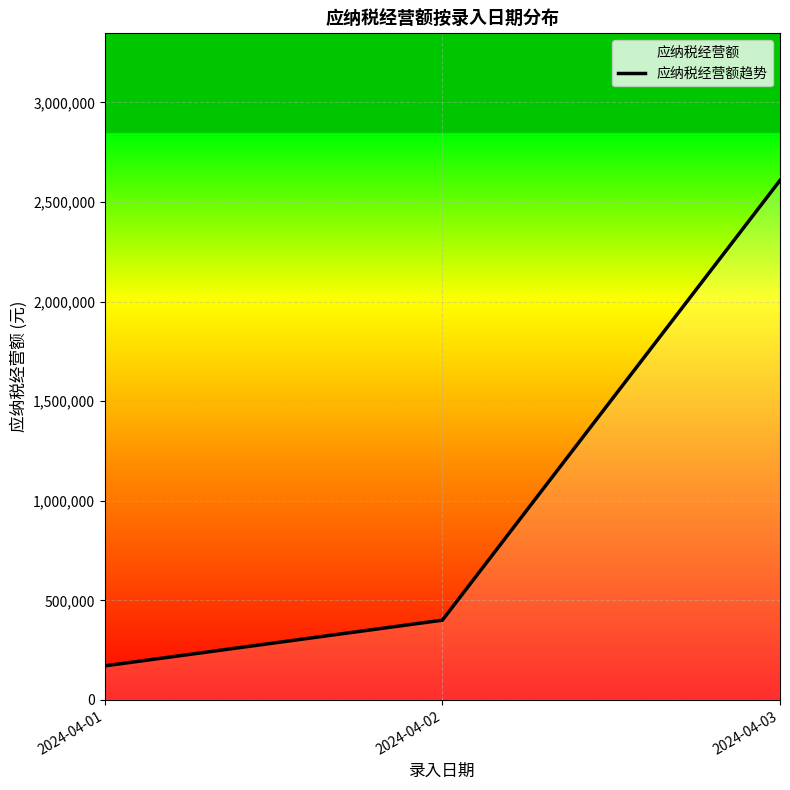

What is the value of the 1st point from the left?

171116.0